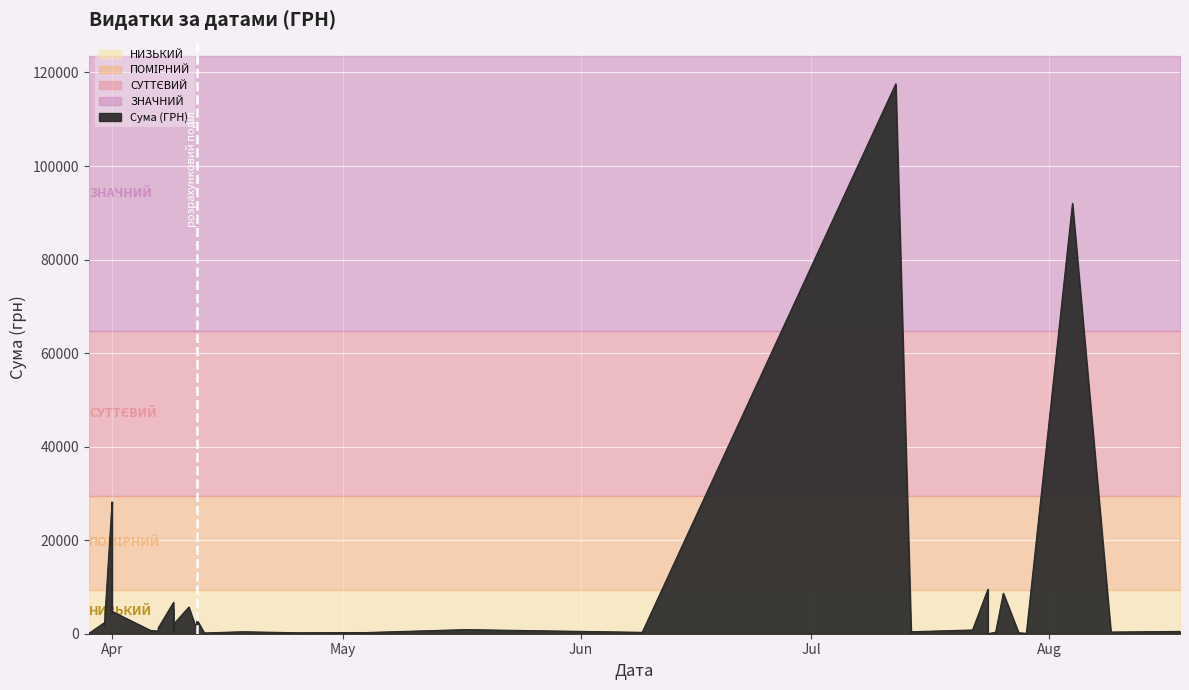

Is it true that the value at 13.04.2016 is 47.9?

False